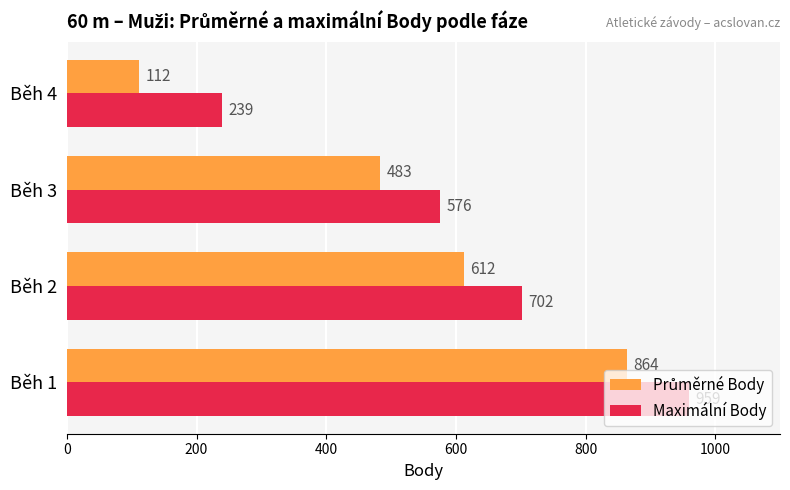

What value does the Maximální Body series have at Běh 3?

576